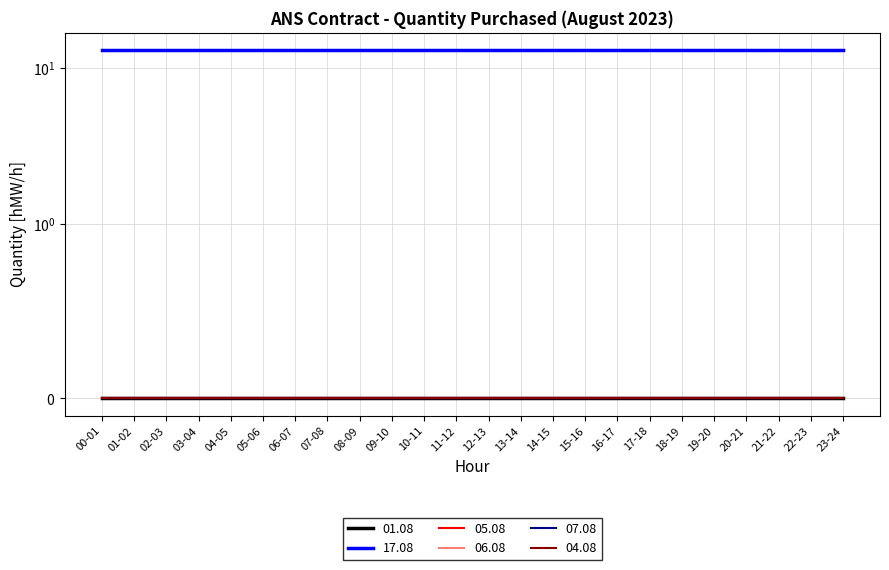

How many lines are shown in the chart?

6